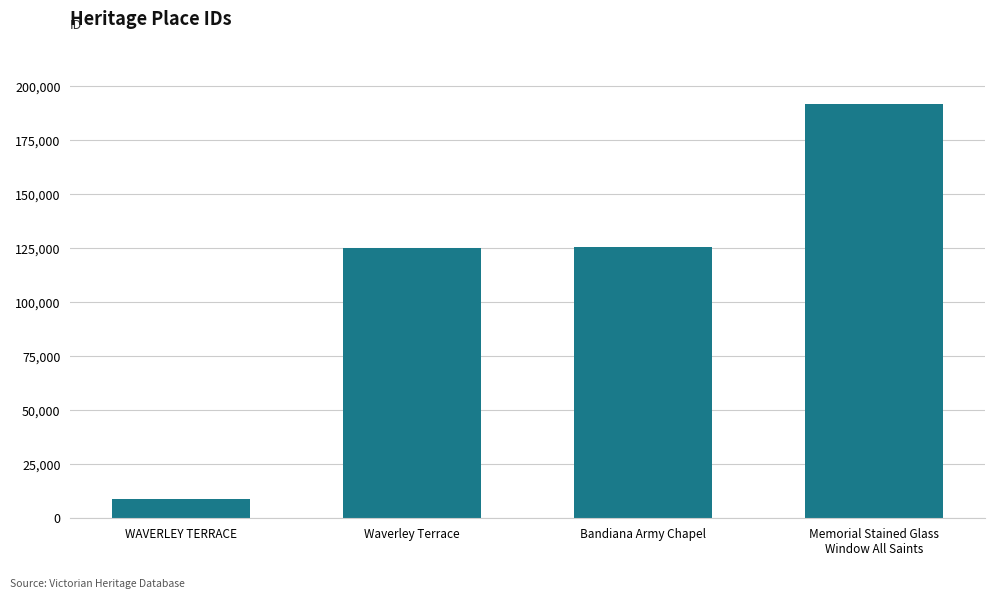

Read the value at Bandiana Army Chapel.

125578